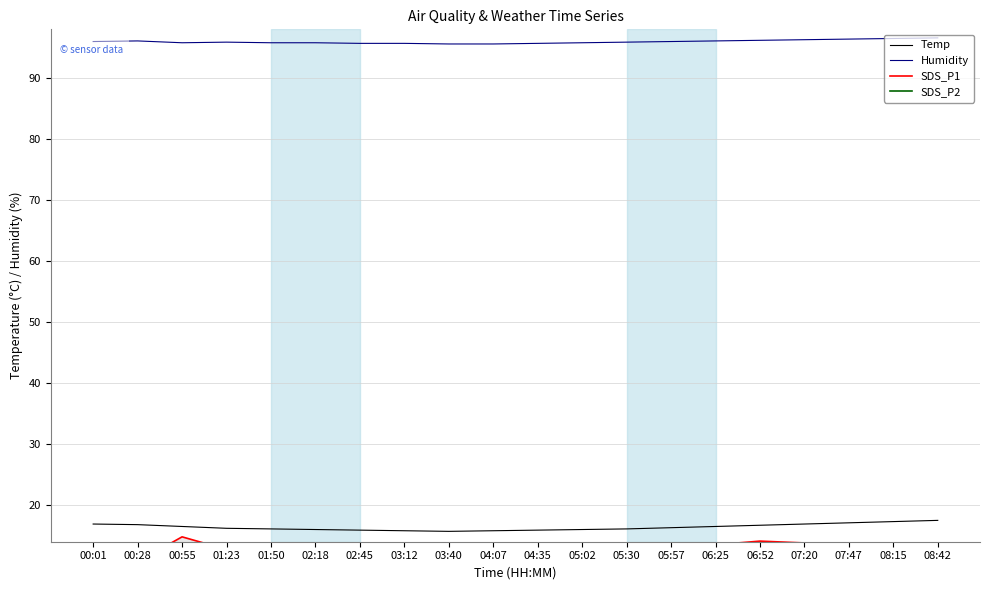

What is the approximate value of Humidity at 06:52?

96.2